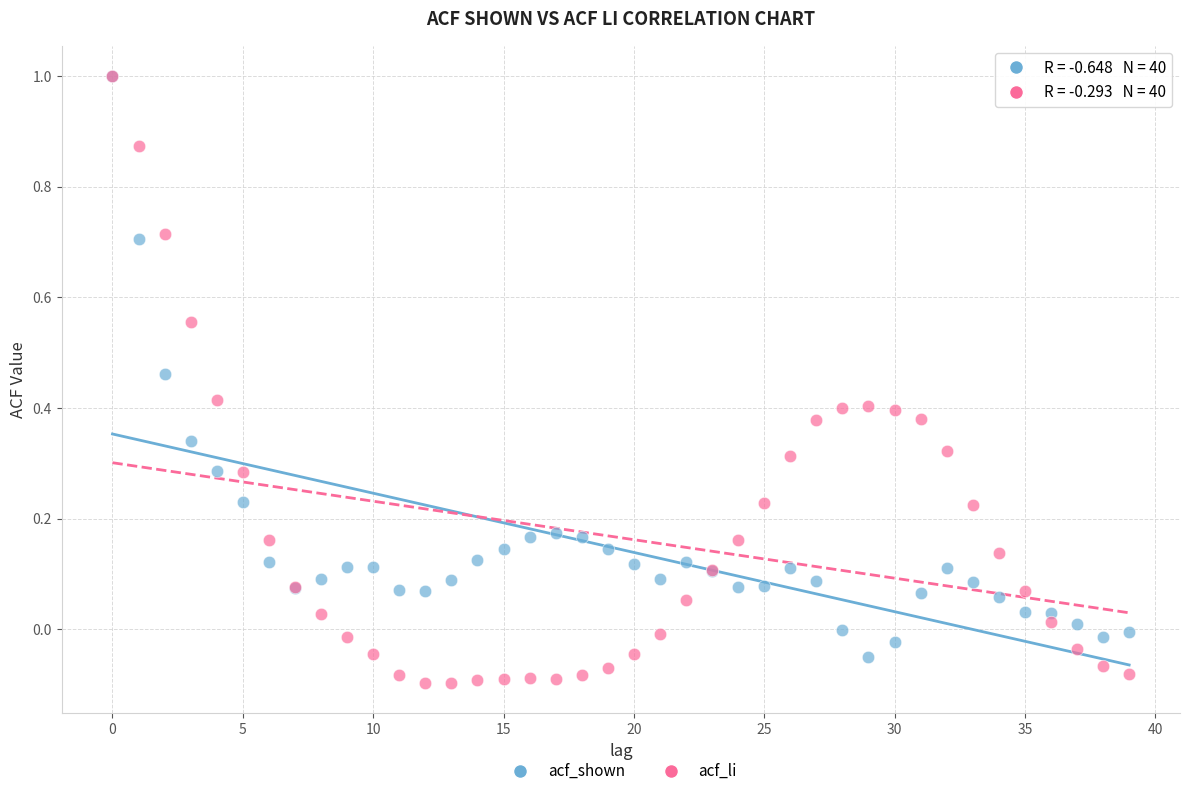

Which series has the widest spread of Y values?

acf_li